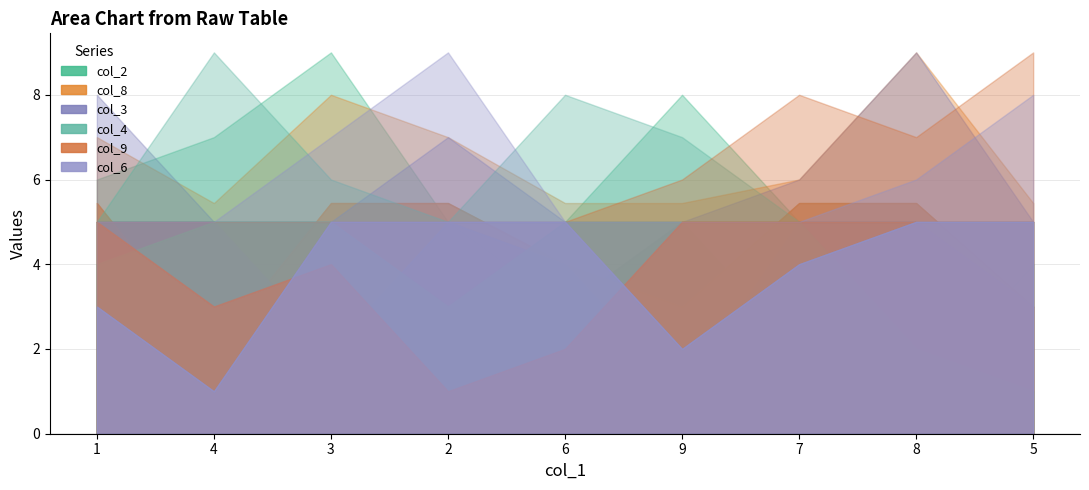

What is the minimum value shown in the chart?

1